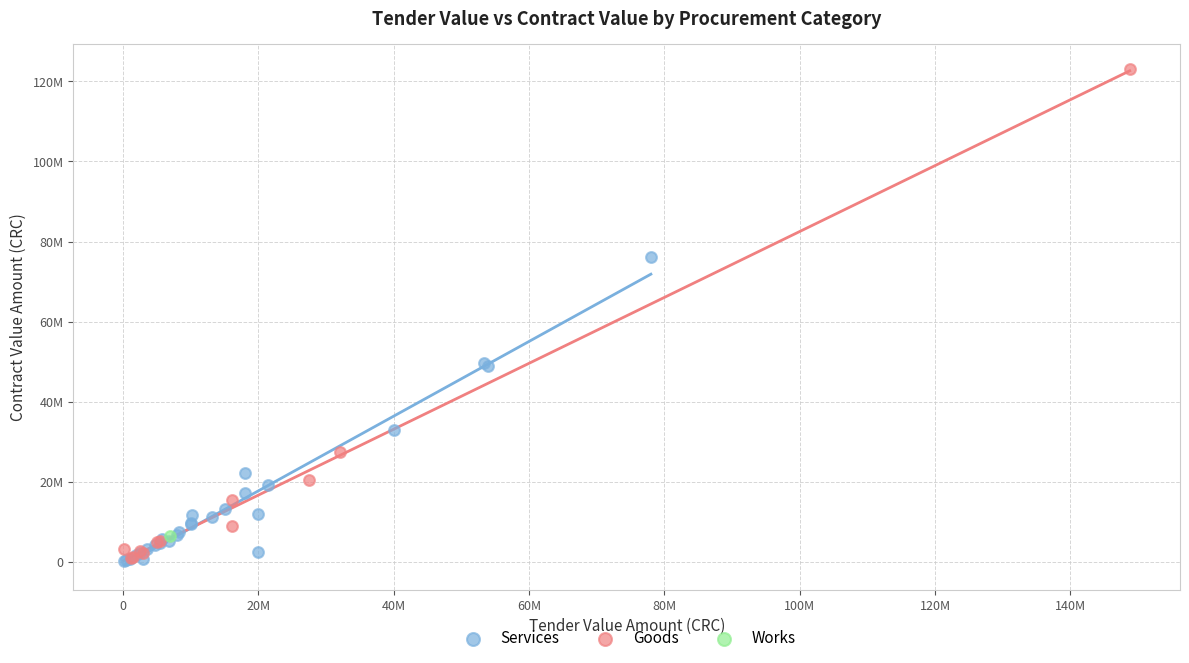

Which series contains the highest Y value?

Goods